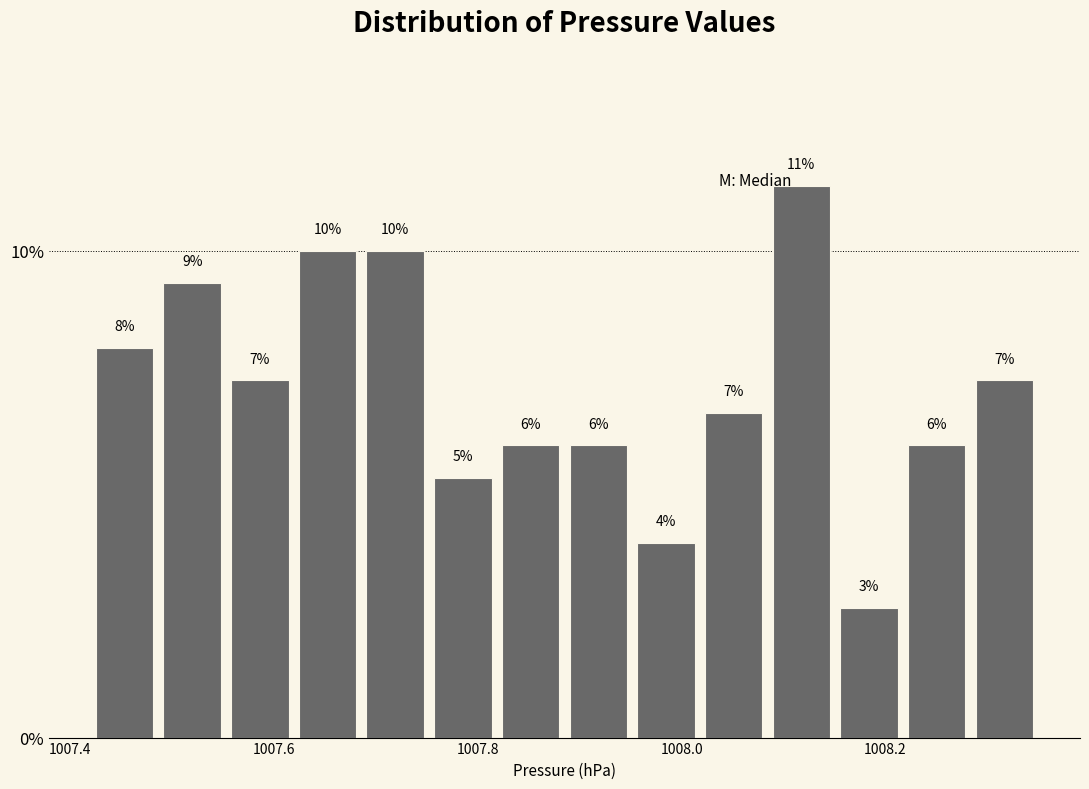

Around what value on the x-axis is the tallest bar? Give the approximate position of its centre, as read against the axis.

1008.12